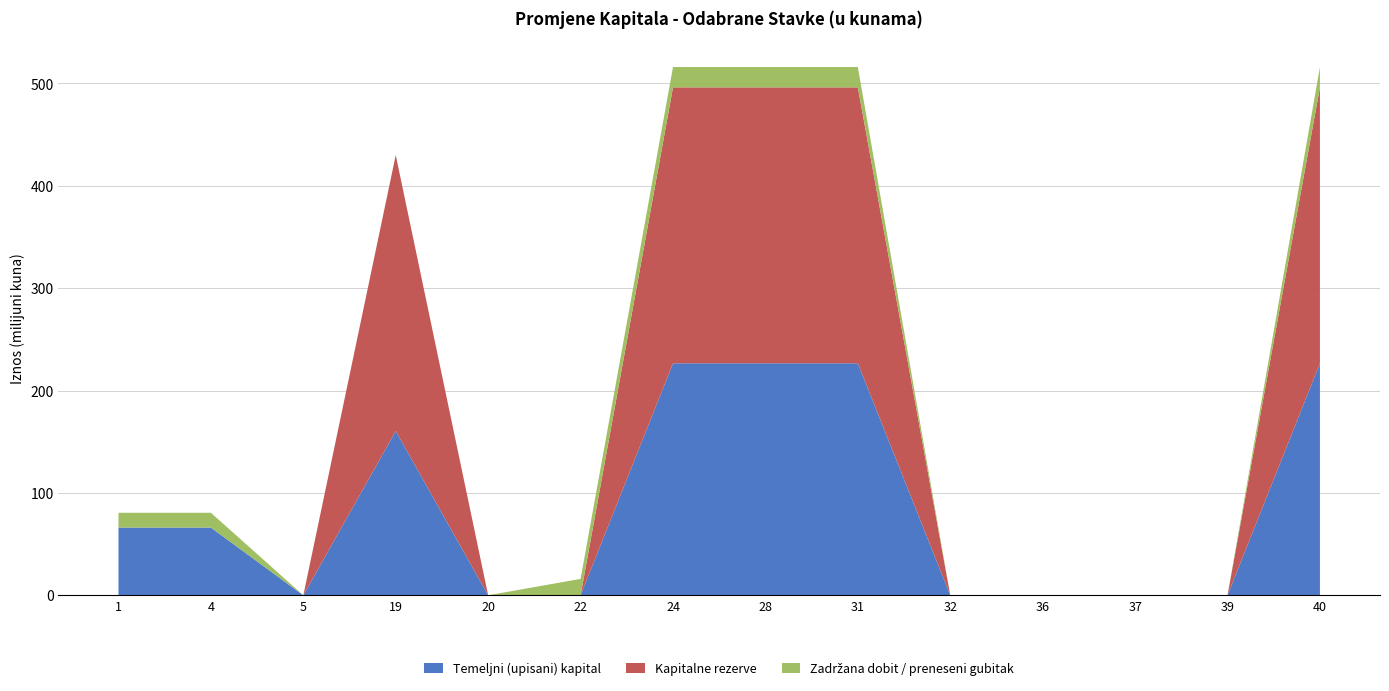

True or false: Temeljni (upisani) kapital has a value of 226.6 at 40.

True